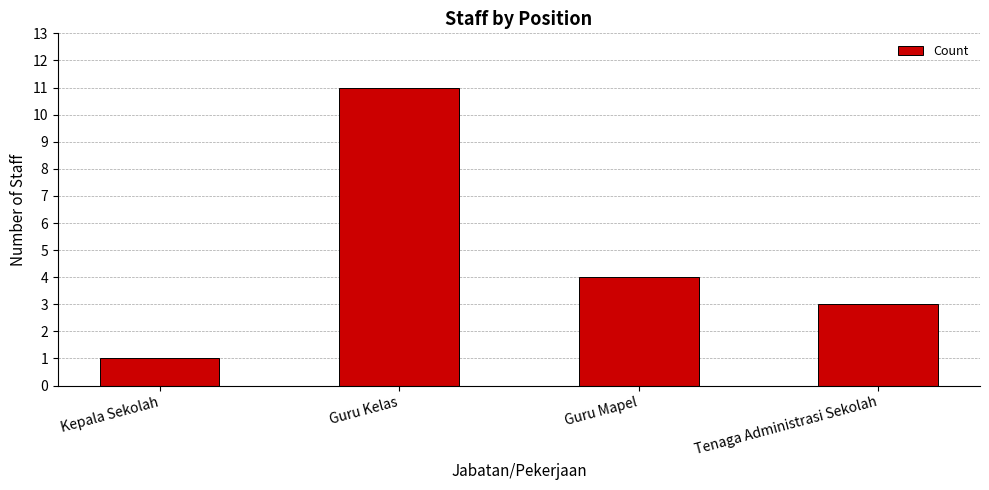

Rank the categories by value from highest to lowest.

Guru Kelas, Guru Mapel, Tenaga Administrasi Sekolah, Kepala Sekolah